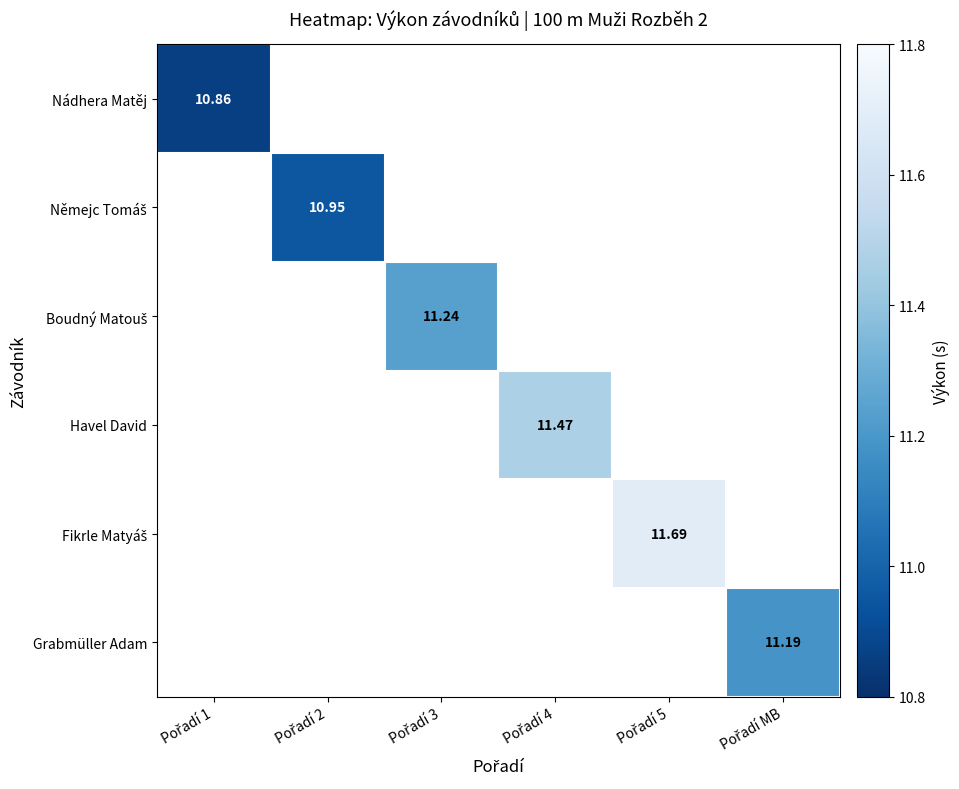

At Pořadí 1, list the series in order from smallest to largest.

Němejc Tomáš, Boudný Matouš, Havel David, Fikrle Matyáš, Grabmüller Adam, Nádhera Matěj